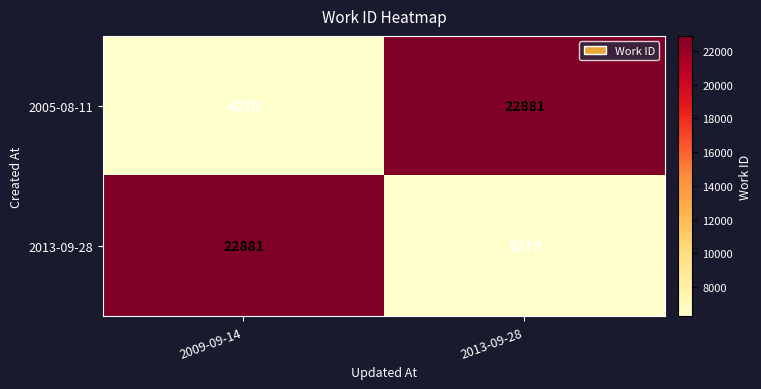

At 2013-09-28, list the series in order from largest to smallest.

2005-08-11, 2013-09-28